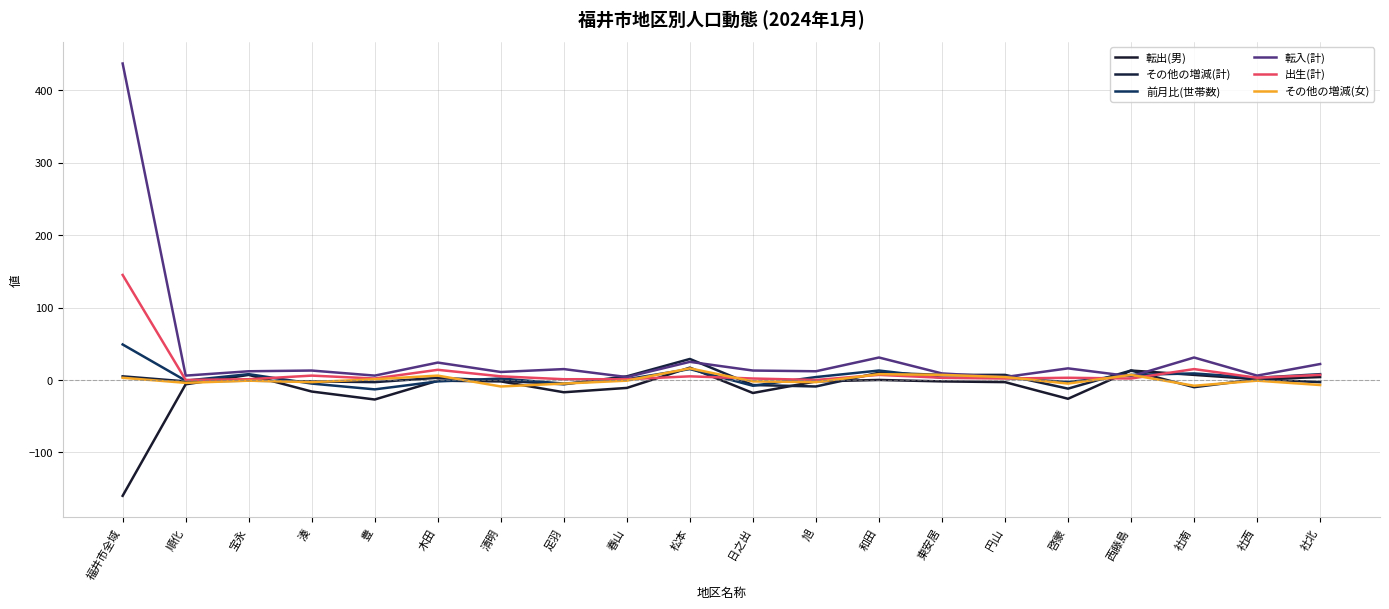

Does the chart display data point markers on the line(s)?

No